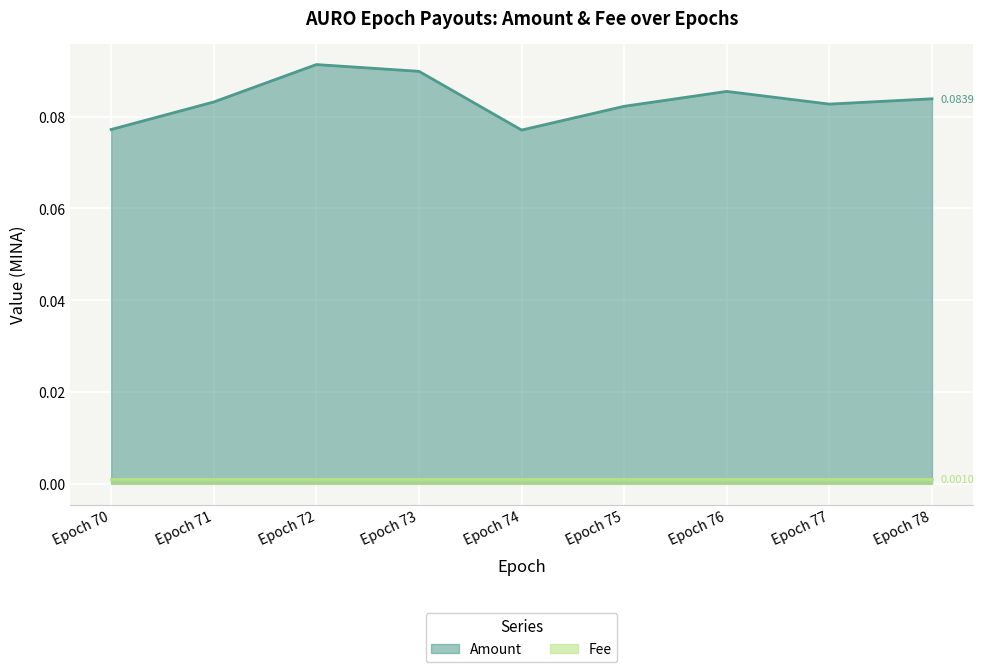

The value at Epoch 75 is 0.1. True or false?

False